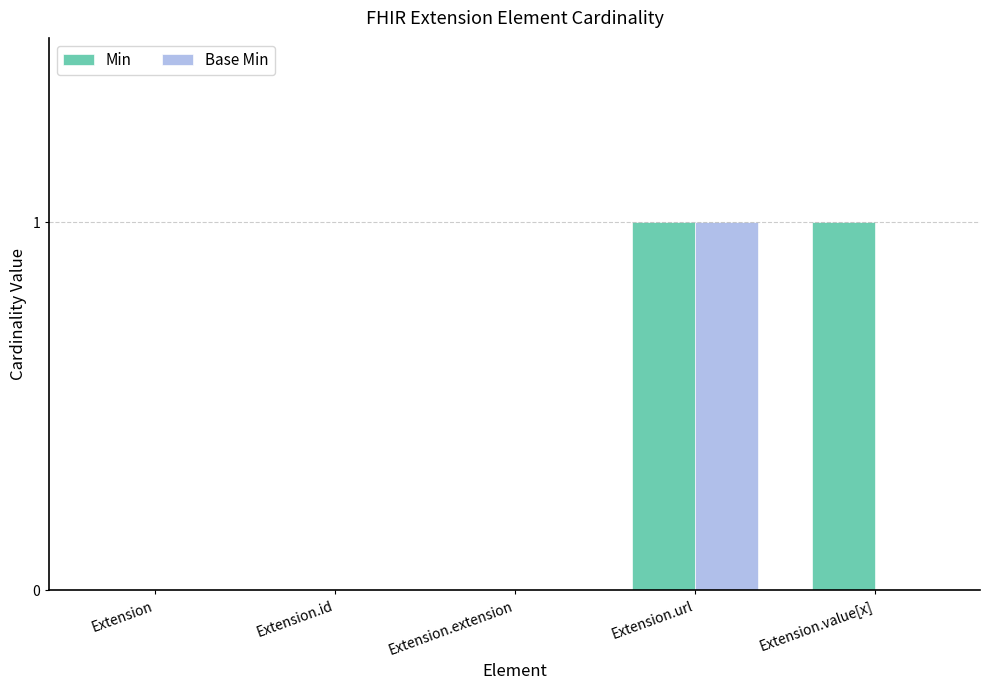

Between Extension and Extension.value[x], which series saw the biggest shift?

Min